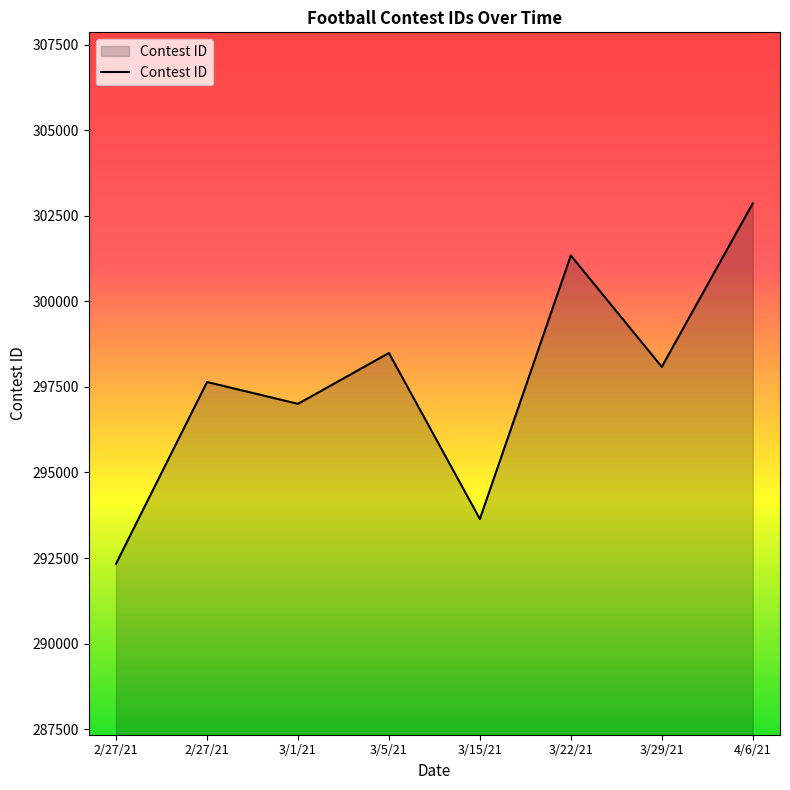

The chart shows a value of 76661 at 3/22/21. True or false?

False